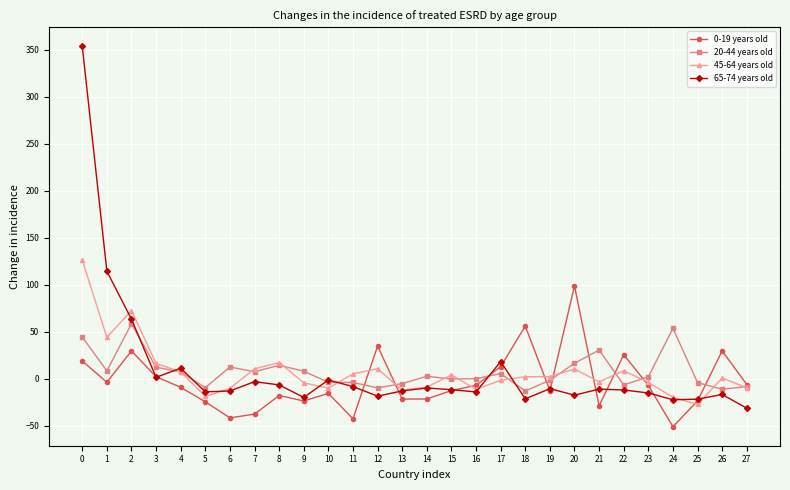

Is it true that 65-74 years old equals -12.0 at 22?

True